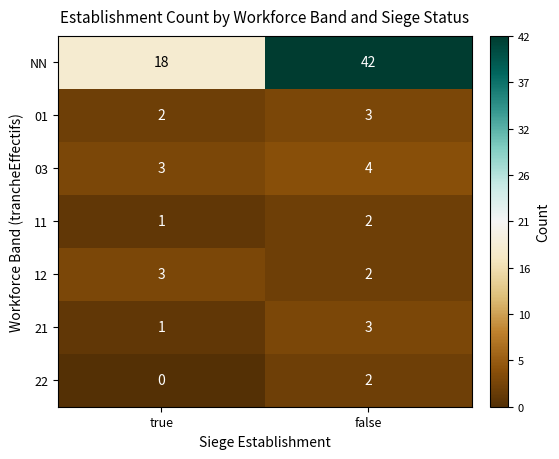

Is it true that 11 equals 3 at false?

False